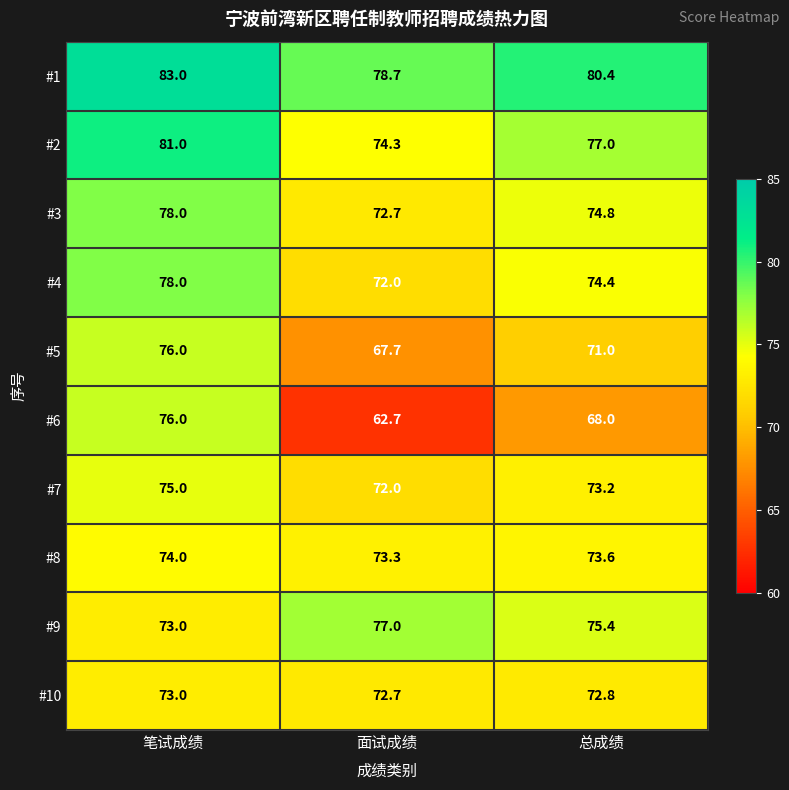

Between 笔试成绩 and 面试成绩, which series saw the biggest shift?

#6